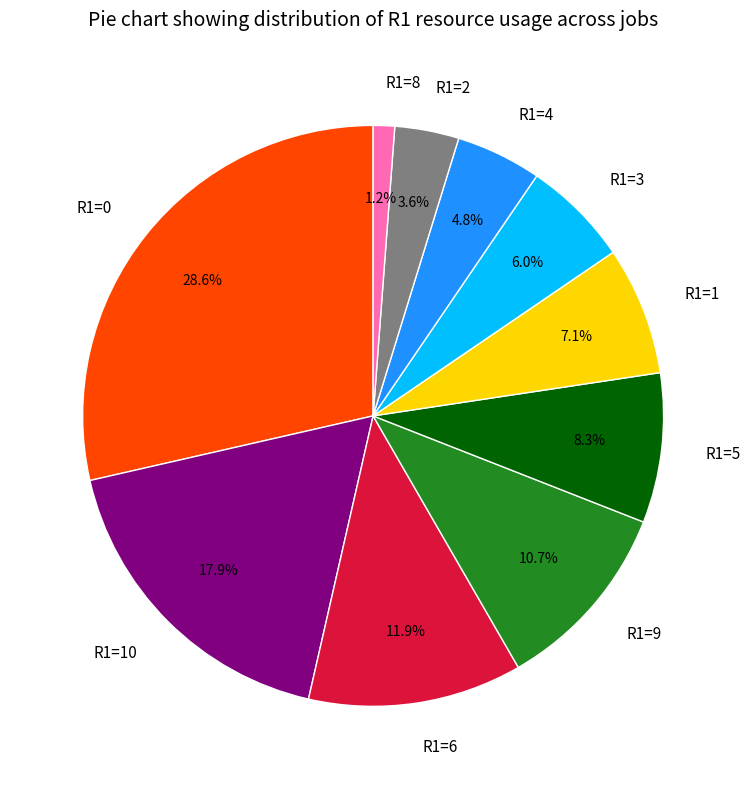

To the nearest percent, what portion does R1=9 represent?

11%